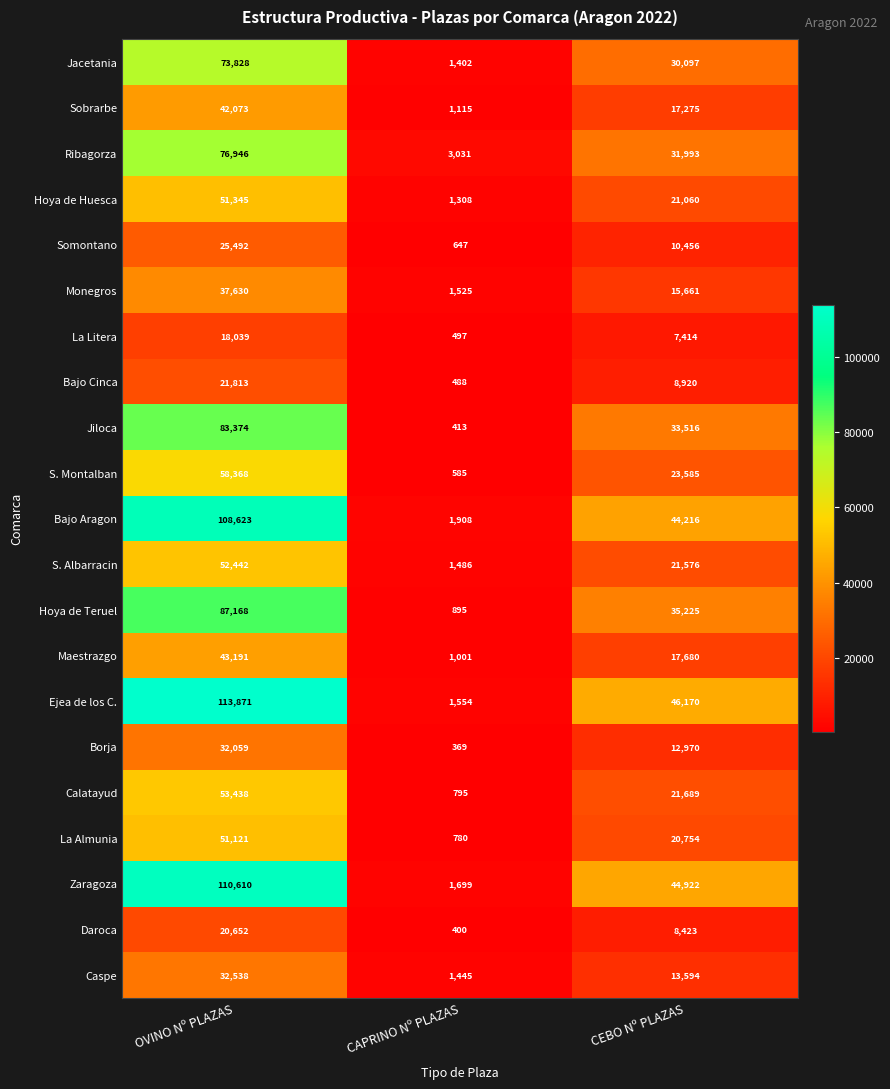

Rank the series by their maximum value, from highest to lowest.

Ejea de los C., Zaragoza, Bajo Aragon, Hoya de Teruel, Jiloca, Ribagorza, Jacetania, S. Montalban, Calatayud, S. Albarracin, Hoya de Huesca, La Almunia, Maestrazgo, Sobrarbe, Monegros, Caspe, Borja, Somontano, Bajo Cinca, Daroca, La Litera